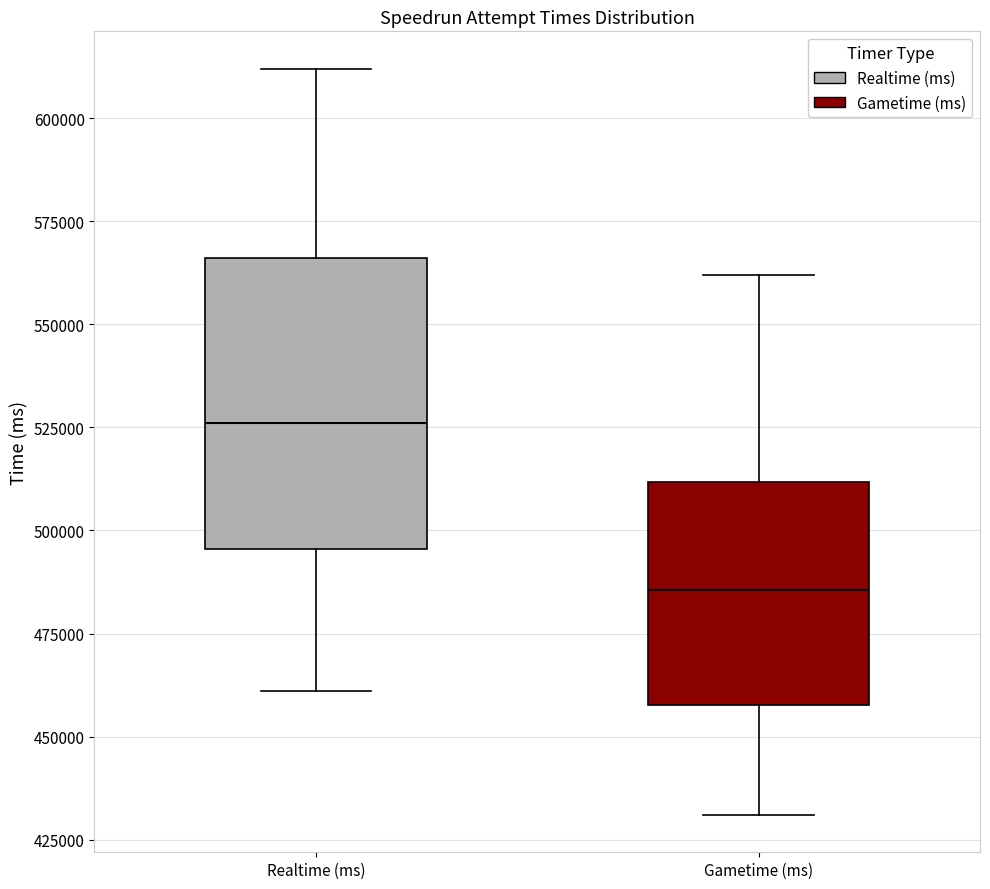

Comparing the boxes themselves (not the whiskers), which one is the tallest?

Realtime (ms)